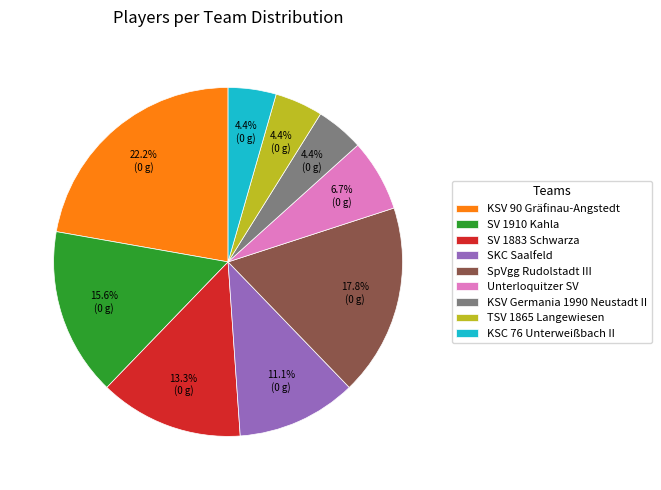

Which slice is the largest?

KSV 90 Gräfinau-Angstedt